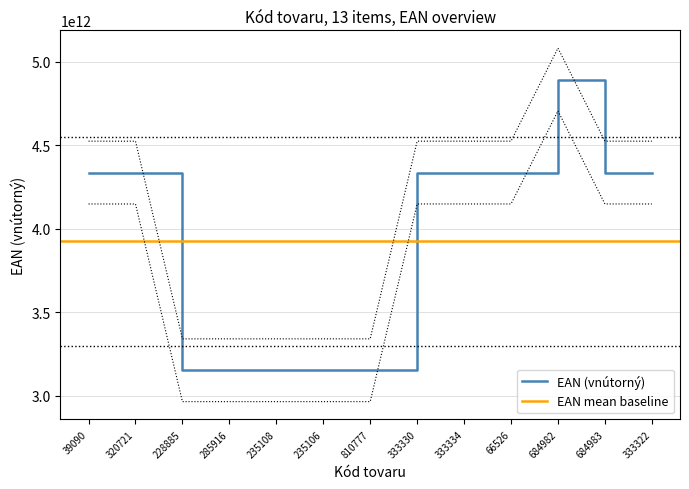

Between 228885 and 66526, which is larger?

66526